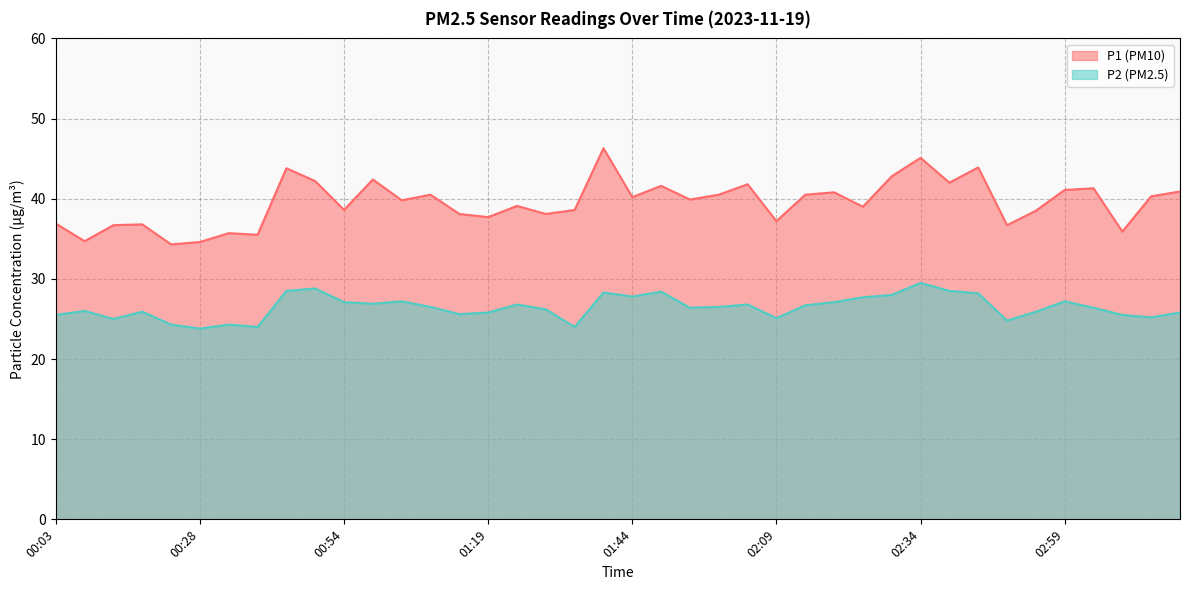

What is the label of the 20th point from the left?

01:39